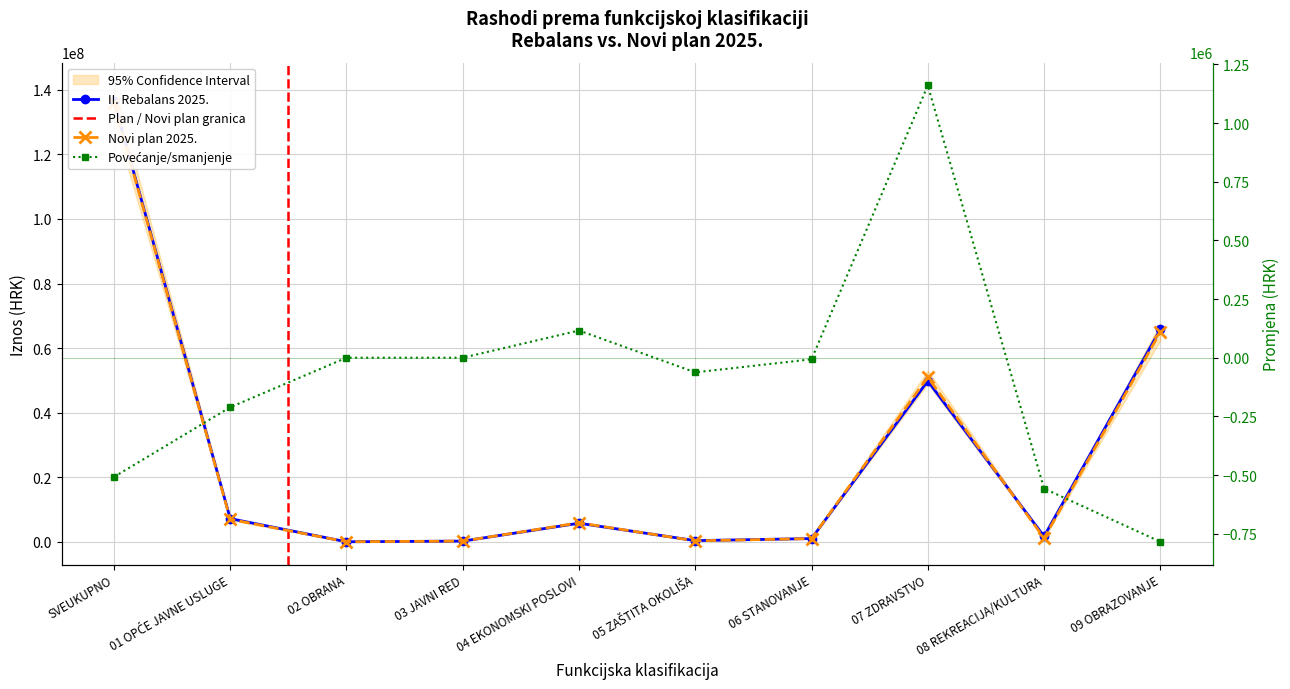

Which series has the largest total across all categories?

II. Rebalans 2025.